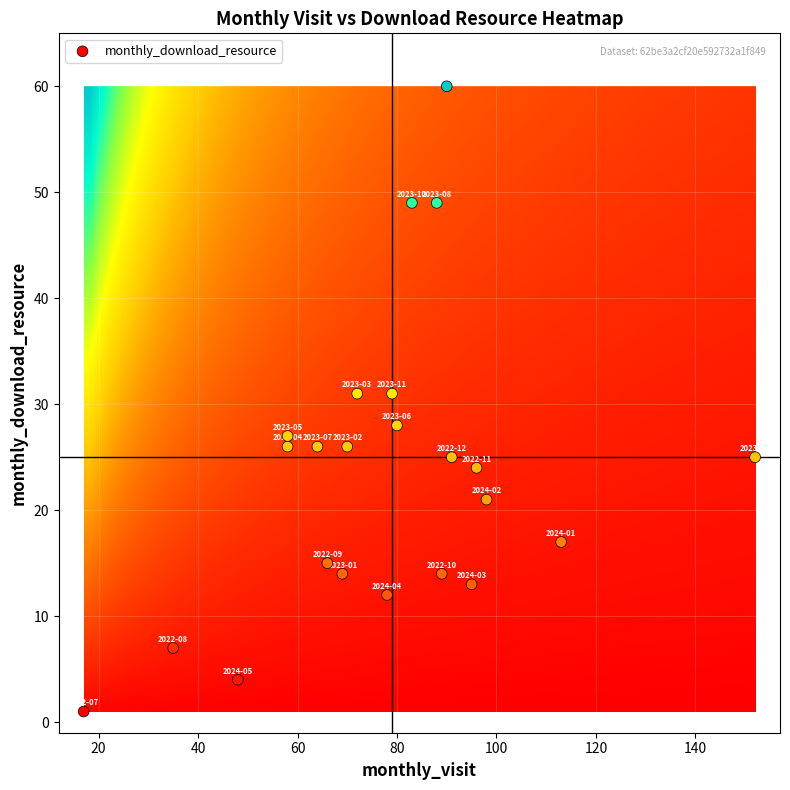

What is the range of Y values (max minus min)?

59